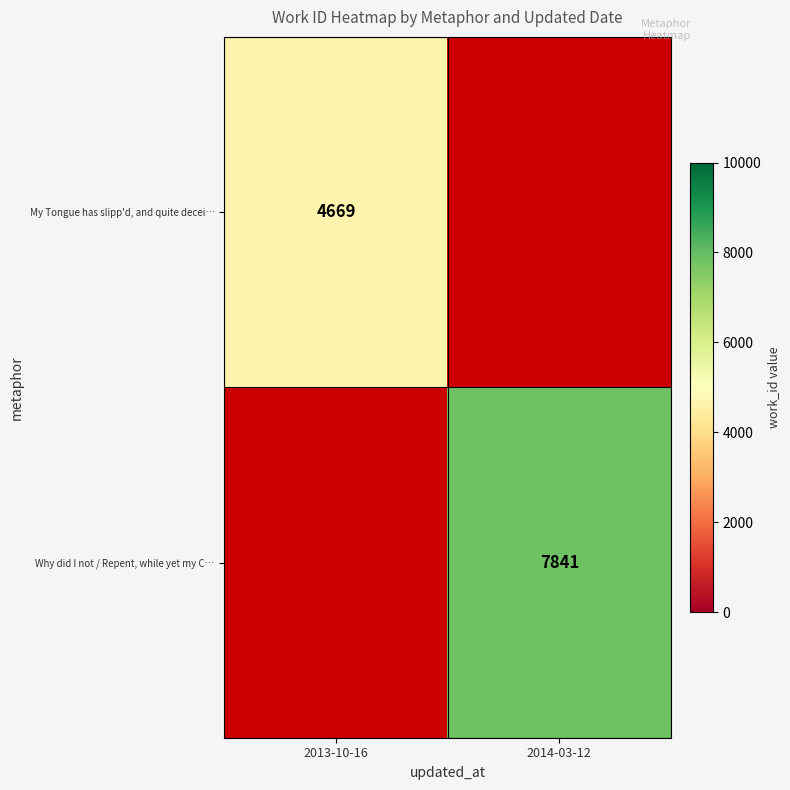

Is the value of Why did I not / Repent, while yet my C… at 2014-03-12 greater than the value of My Tongue has slipp'd, and quite decei… at 2013-10-16?

Yes